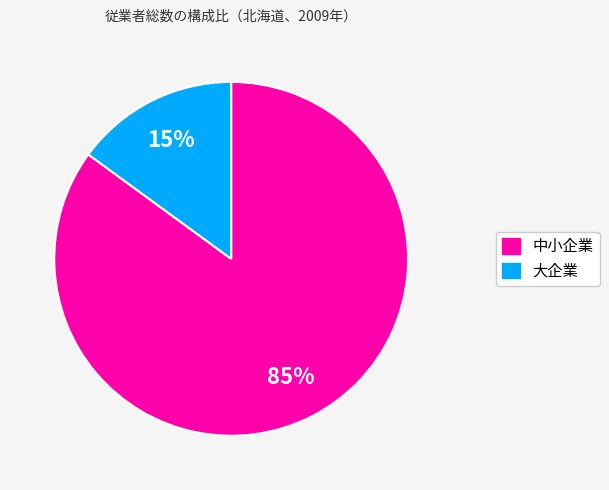

To the nearest percent, what is the average slice percentage?

50%